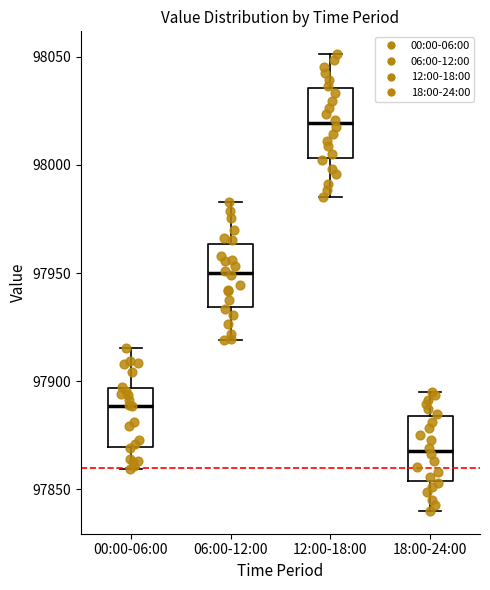

Reading left to right, read every box against the y-axis: the position of its median line, the range the box covers, and the ends of its whiskers. The values are not printed on the chart, so give them approximately, as read against the axis.

00:00-06:00: median 97890, box 97870 to 97895, whiskers 97860 to 97915
06:00-12:00: median 97950, box 97935 to 97965, whiskers 97920 to 97985
12:00-18:00: median 98020, box 98005 to 98035, whiskers 97985 to 98050
18:00-24:00: median 97870, box 97855 to 97885, whiskers 97840 to 97895